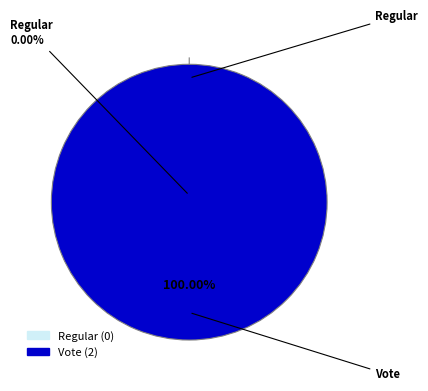

What is the change in value from Regular to Vote?

+2